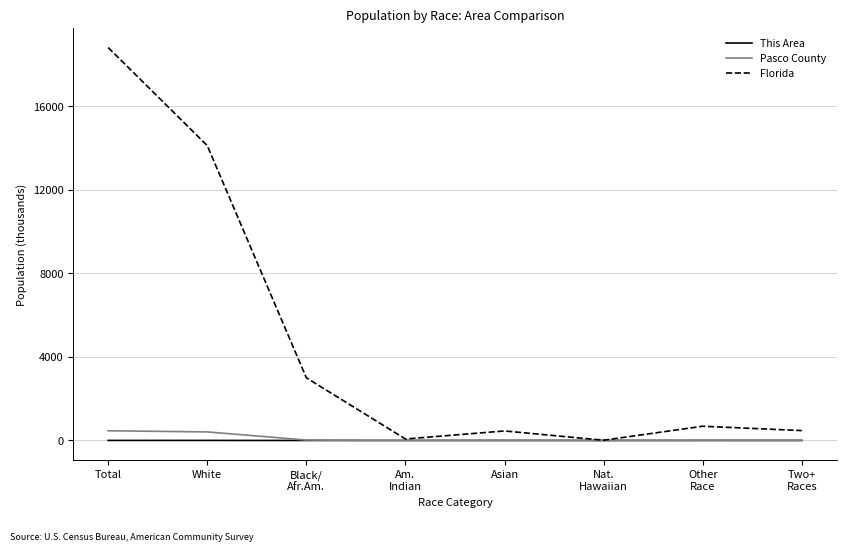

At which category is the sum across all series the highest?

Total